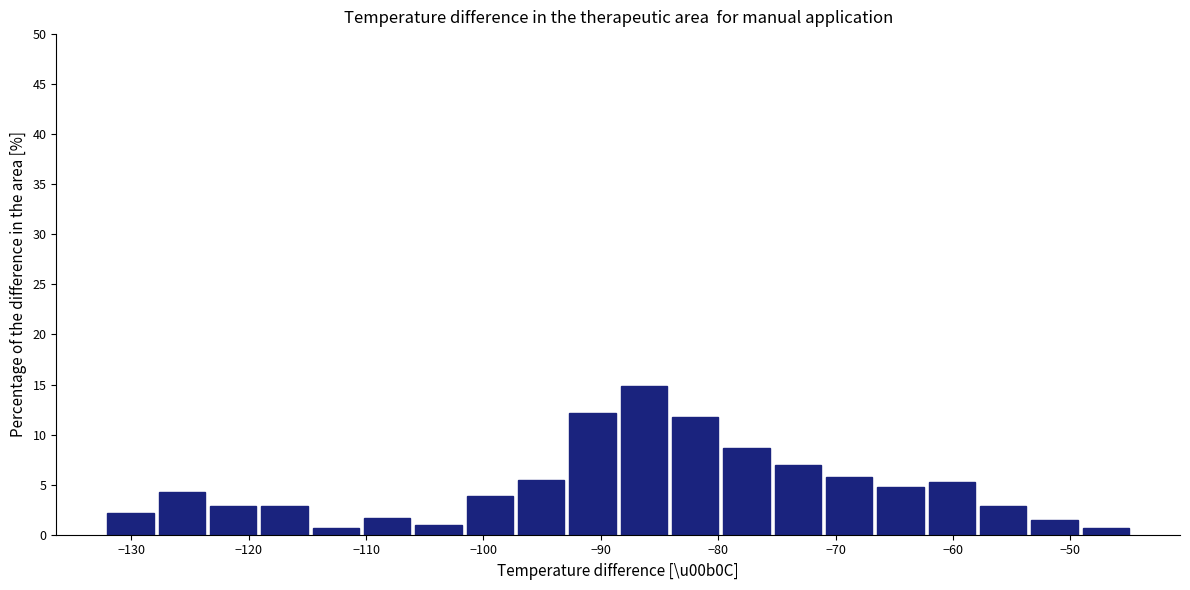

What is the height of the bar covering -58 to -53 on the x-axis? Neither the bar edges nor the heights are printed on the chart, so give them approximately, as read against the axes.

3.0